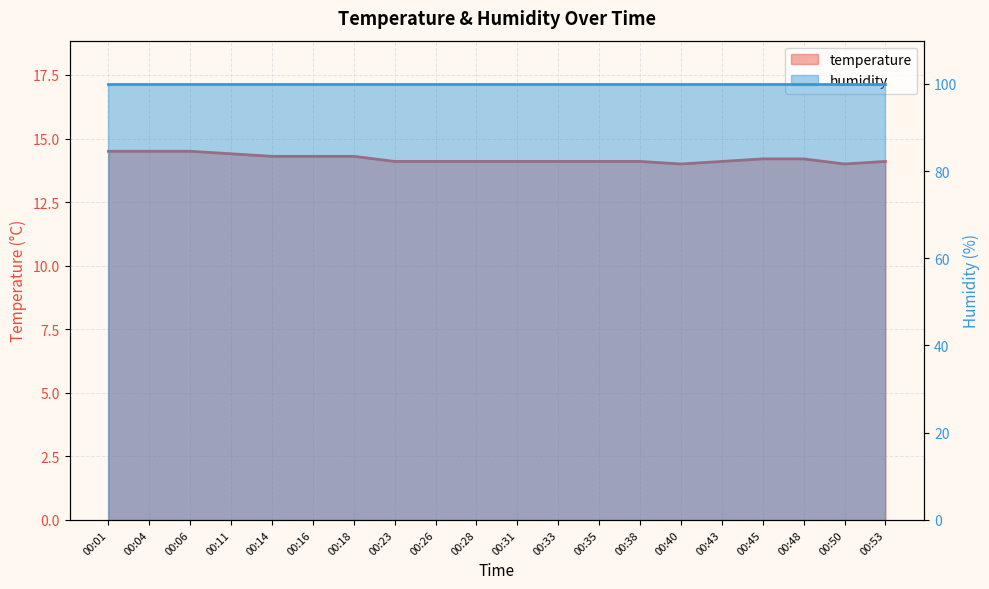

Which category has the lowest value across all series?

00:40